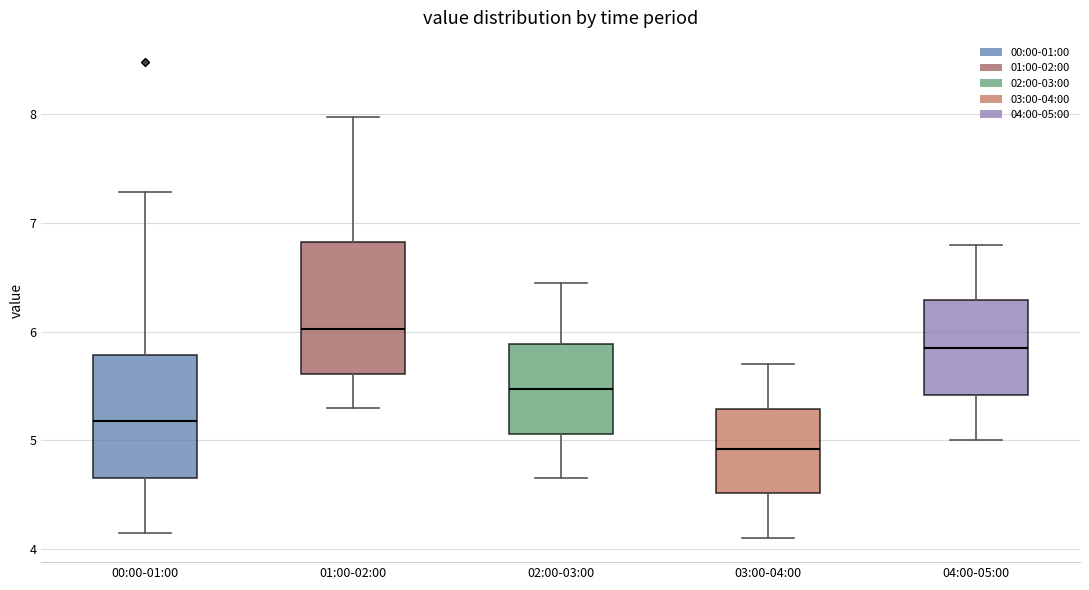

Where is the upper edge of the box for 02:00-03:00 on the y-axis? The values are not printed on the chart, so give them approximately, as read against the axis.

5.9